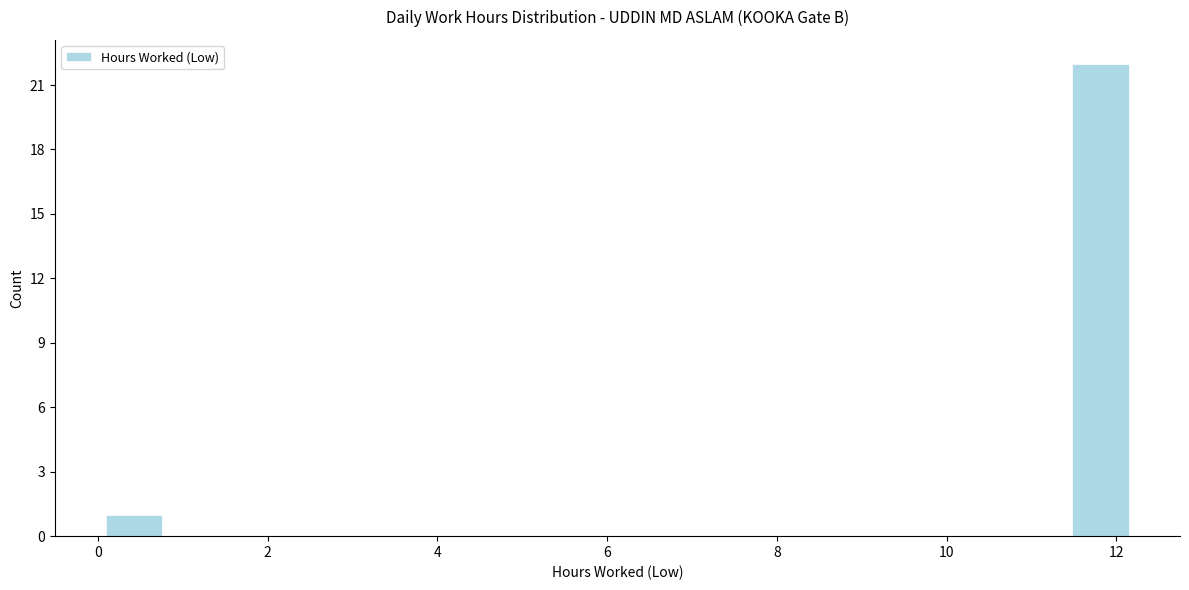

How tall is the bar that spans 11.4 to 12.2 on the x-axis? Neither the bar edges nor the heights are printed on the chart, so give them approximately, as read against the axes.

22